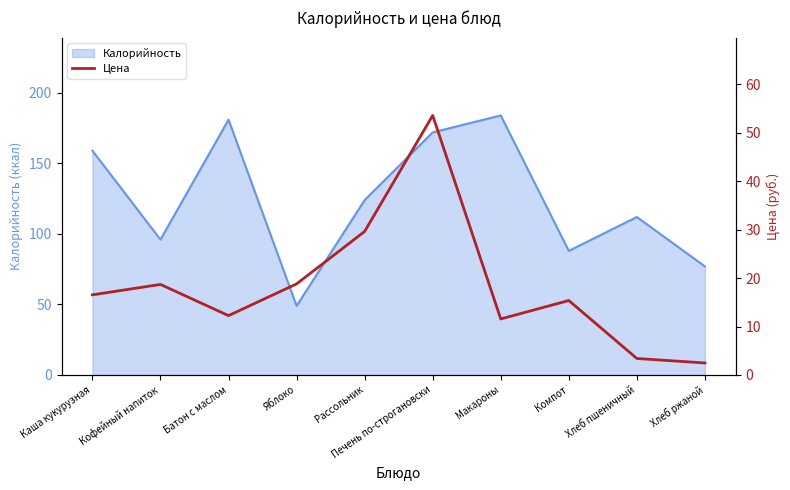

True or false: there are more than 0 points higher than both neighbors.

True